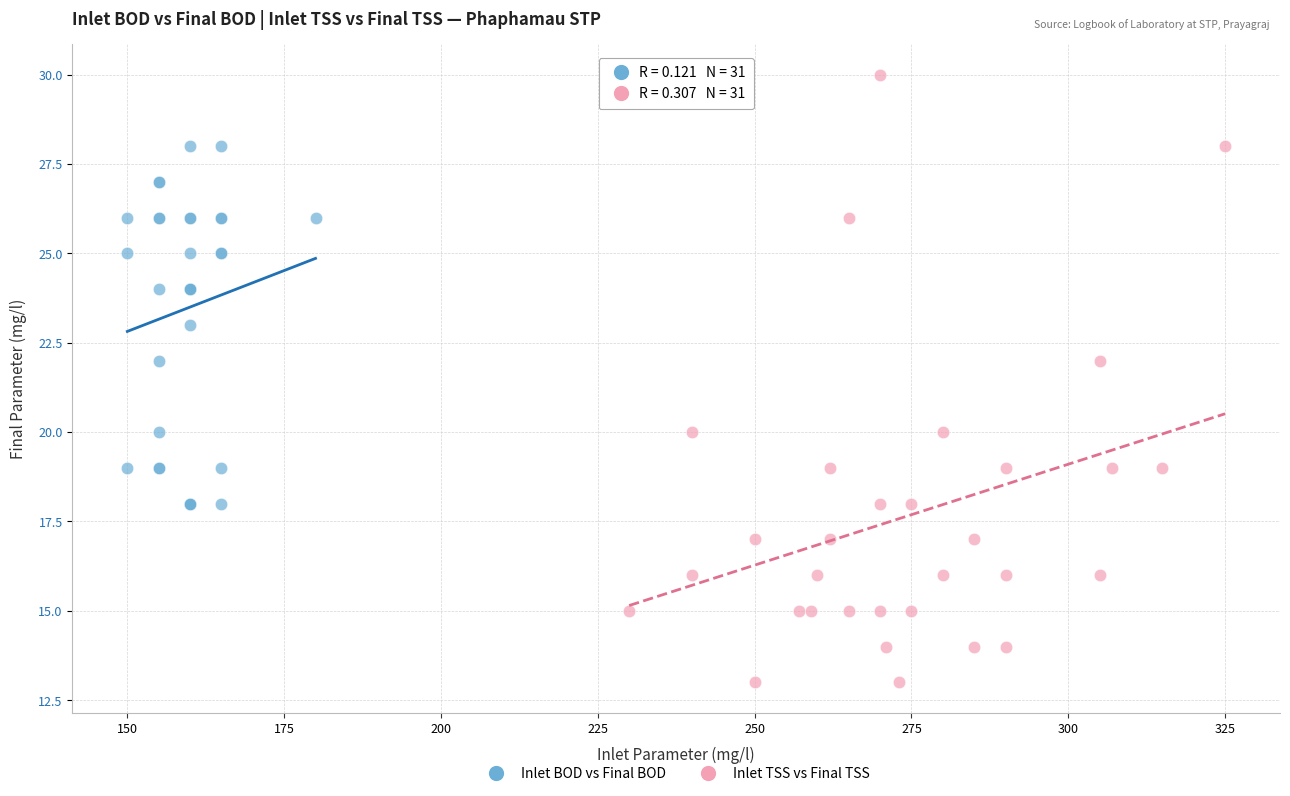

Which series reaches the minimum Y coordinate?

Inlet TSS vs Final TSS